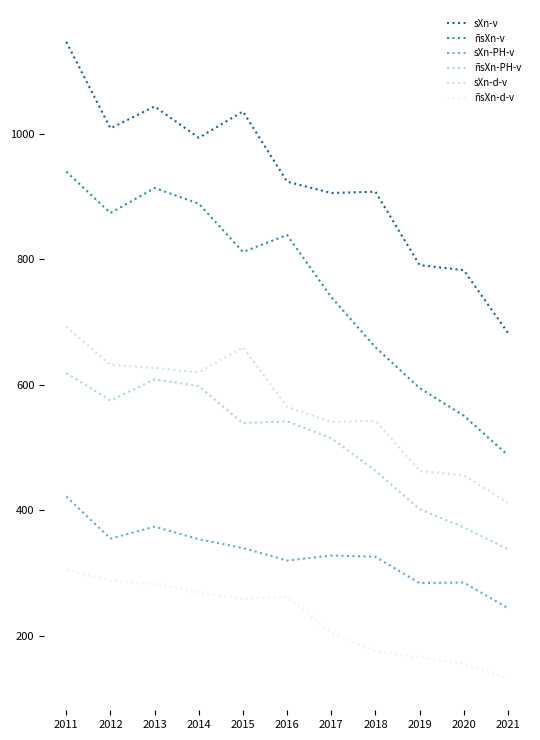

What is the difference between the maximum and second lowest values in the sXn-PH-v series?

138